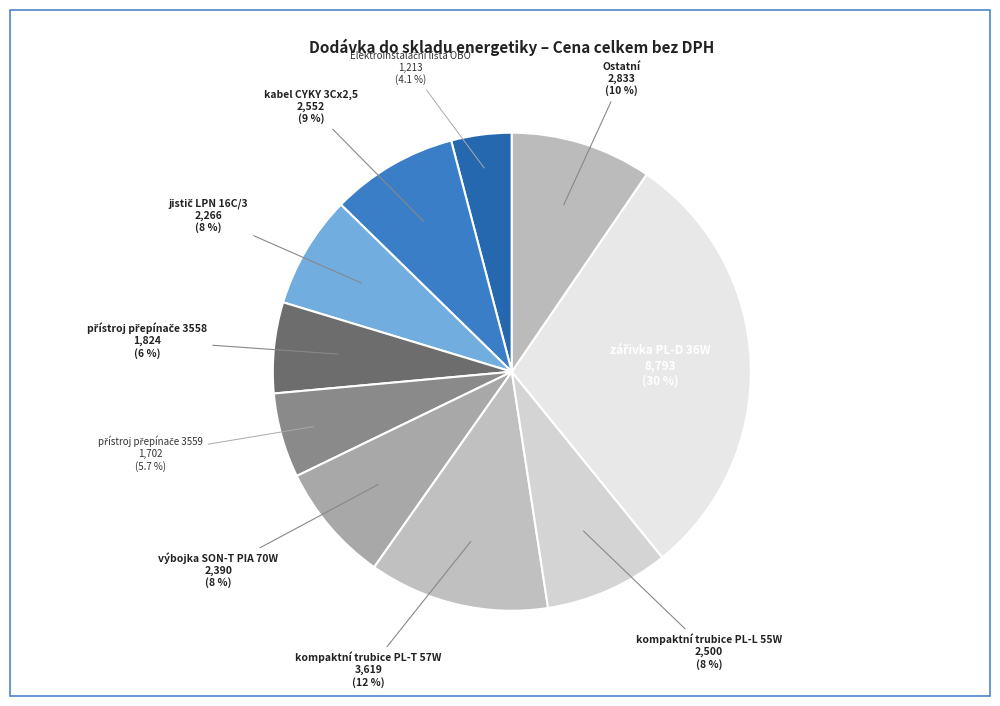

Does any single category account for the majority?

No